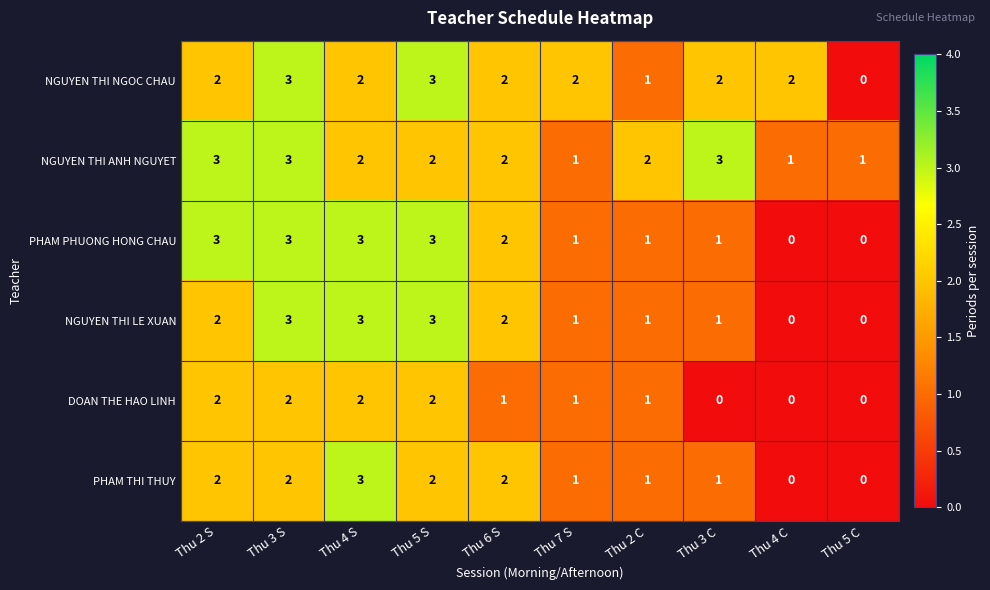

Which category has the highest value in the PHAM THI THUY series?

Thu 4 S